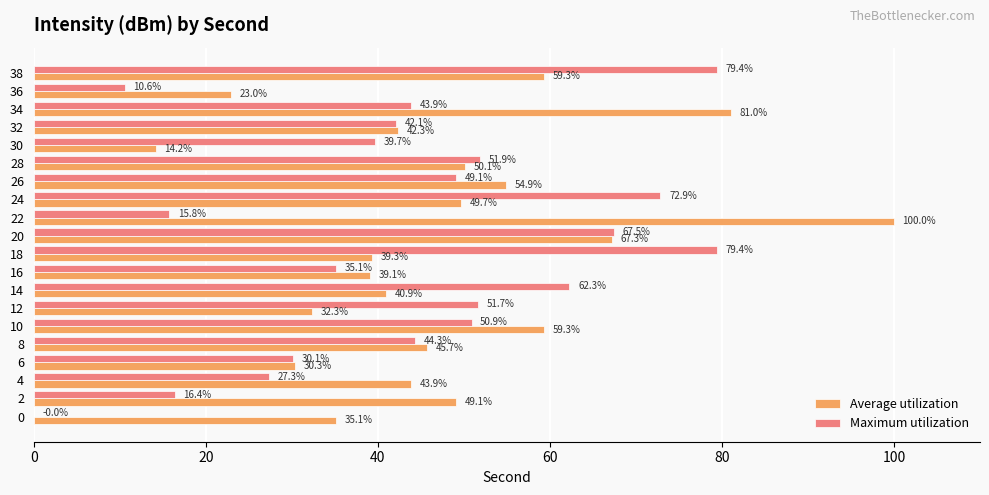

What is the approximate value of Maximum utilization at 22?

15.8